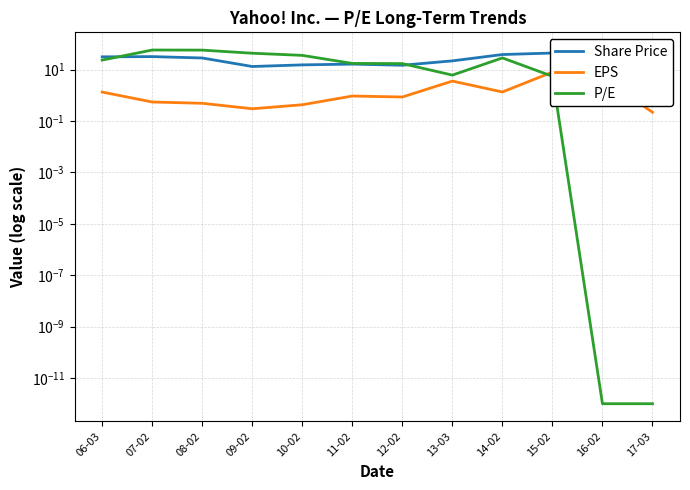

Rank the series at 15-02 from lowest to highest value.

P/E, EPS, Share Price